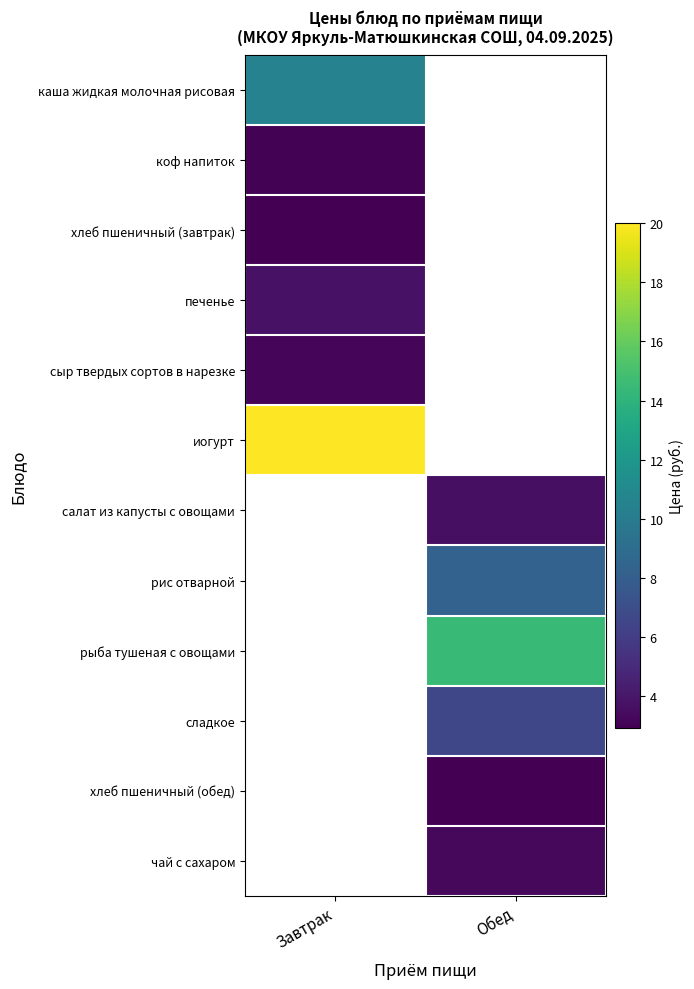

Between Обед and Завтрак, which is larger?

Завтрак